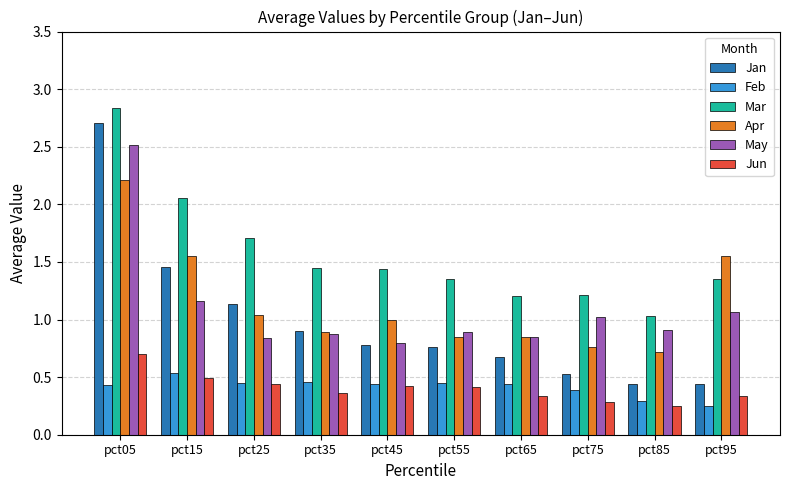

At which category is the sum across all series the highest?

pct05